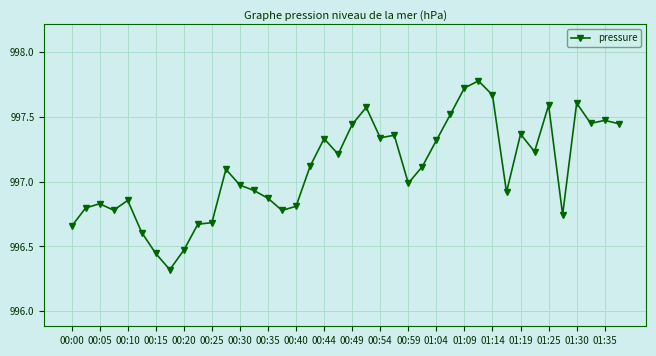

What is the average value?

997.1